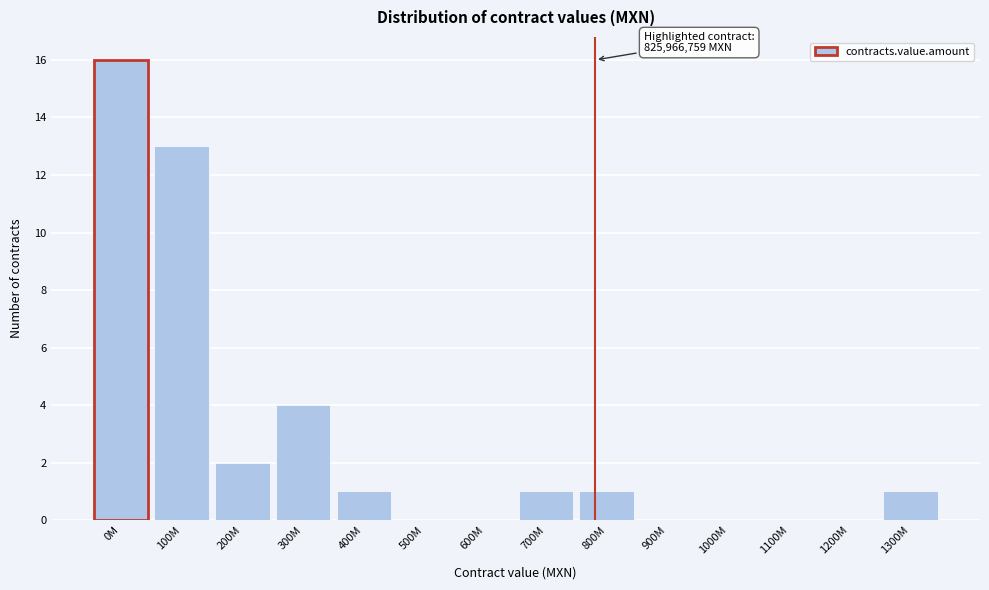

Reading left to right, extract all data points from this chart.

0M=16	100M=13	200M=2	300M=4	400M=1	500M=0	600M=0	700M=1	800M=1	900M=0	1000M=0	1100M=0	1200M=0	1300M=1